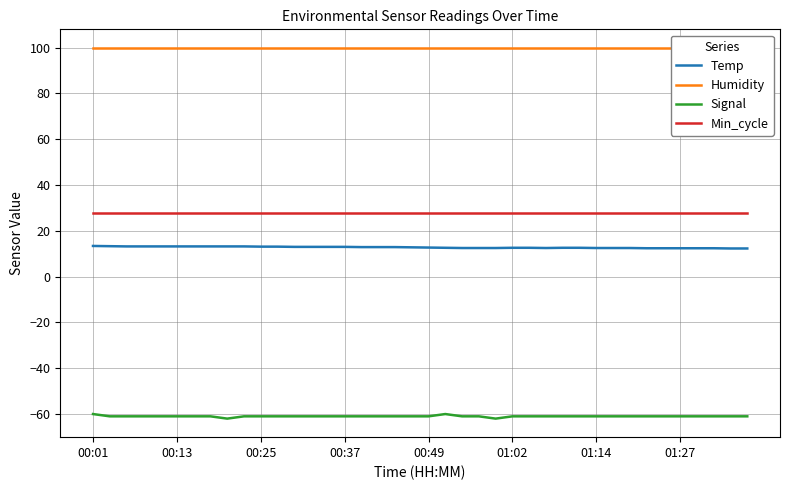

True or false: Signal and Temp intersect in this chart.

False